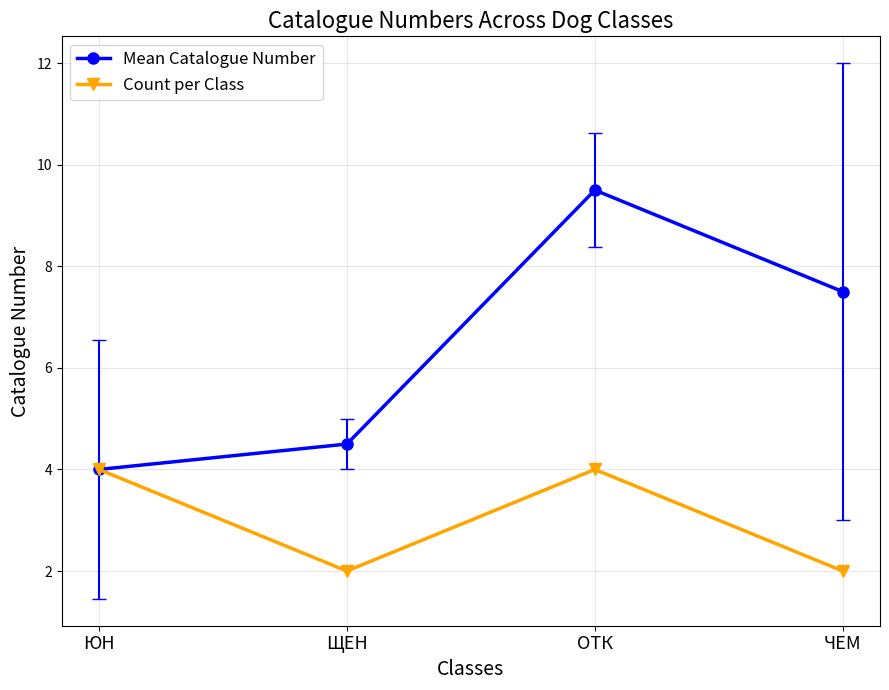

At which label does Mean Catalogue Number first exceed 7?

ОТК